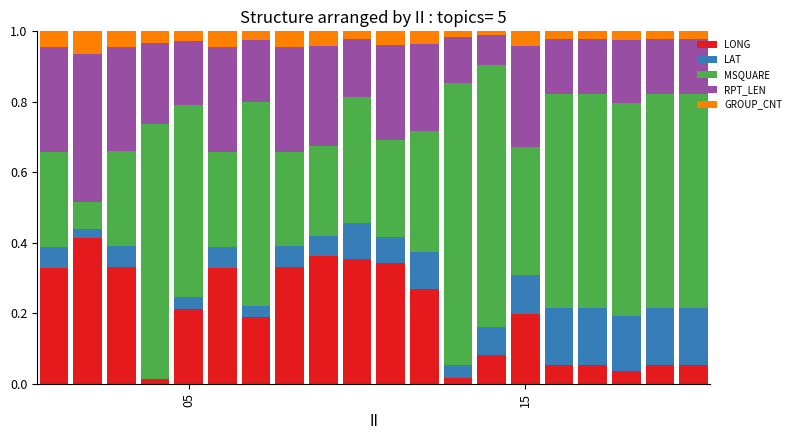

What are all the series names shown in the legend?

LONG, LAT, MSQUARE, RPT_LEN, GROUP_CNT